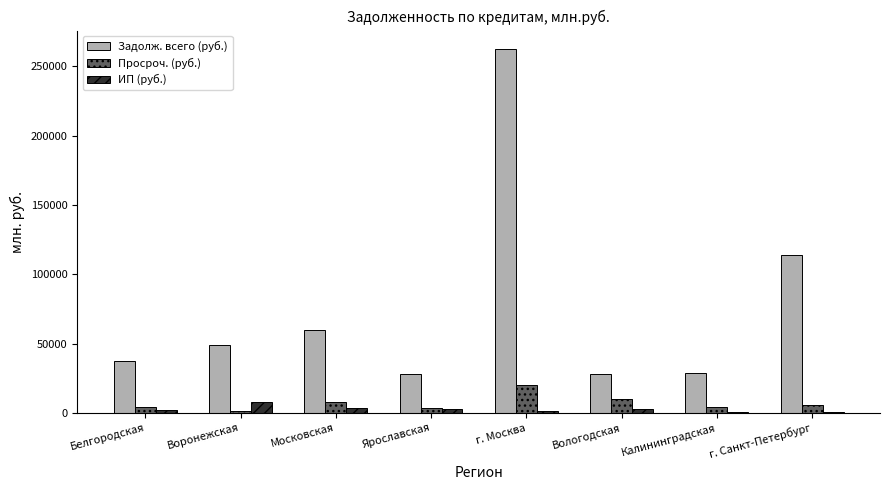

What is the label of the 1st bar from the right?

г. Санкт-Петербург